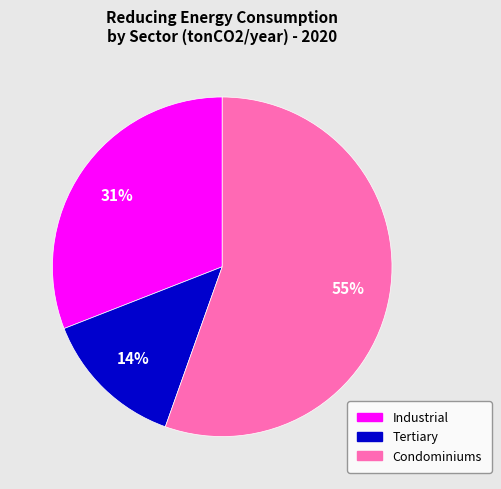

Which slice is the largest?

Condominiums